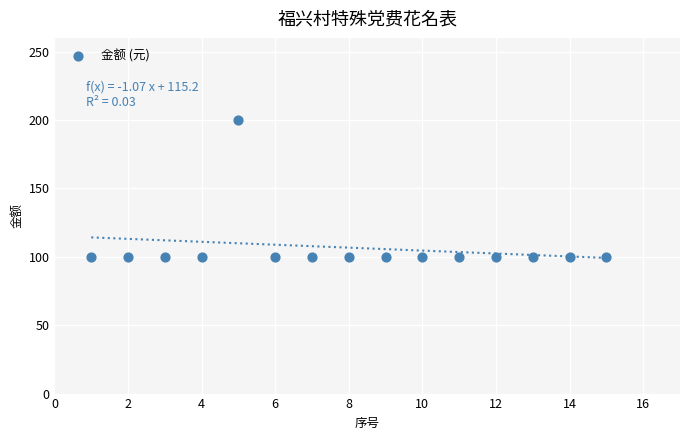

What is the range of X values (max minus min)?

14